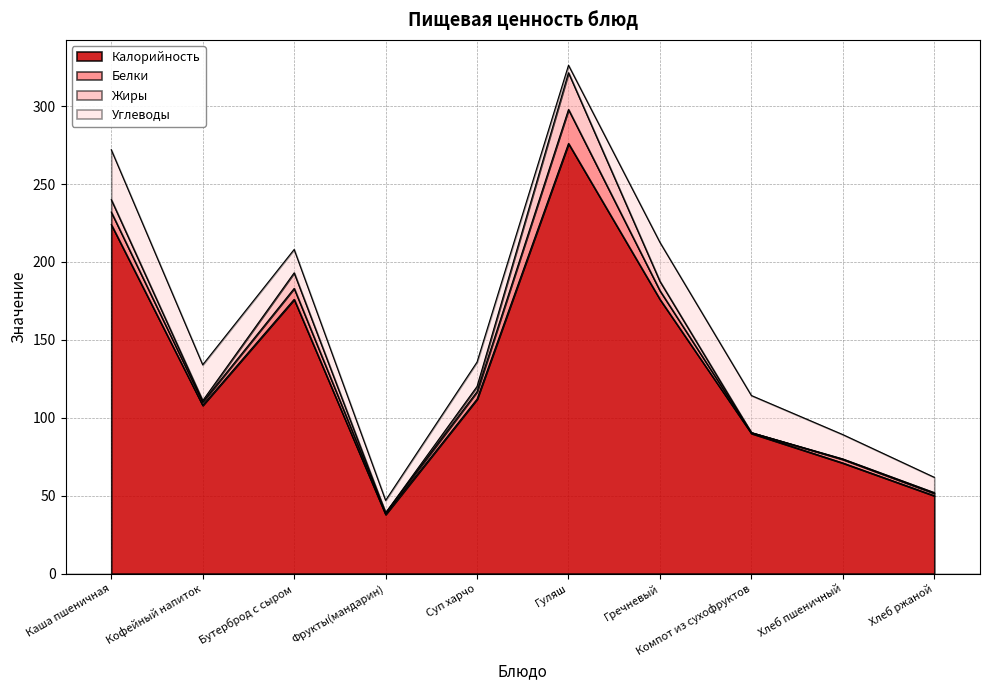

Which series ends up on top after the final intersection of Жиры and Углеводы?

Углеводы